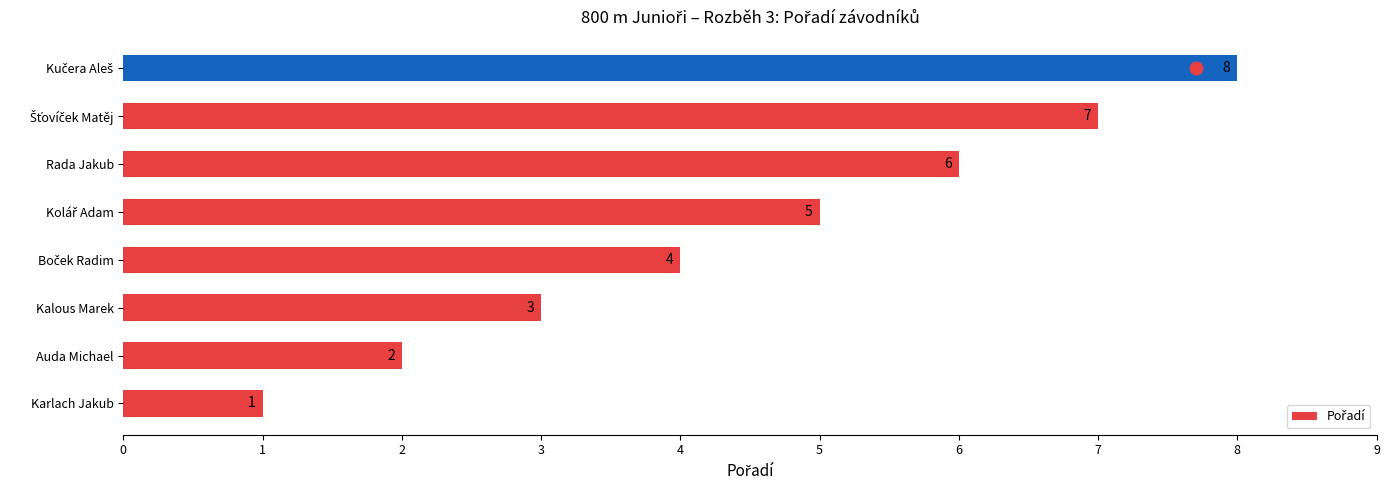

True or false: the data shows 4 at Rada Jakub.

False